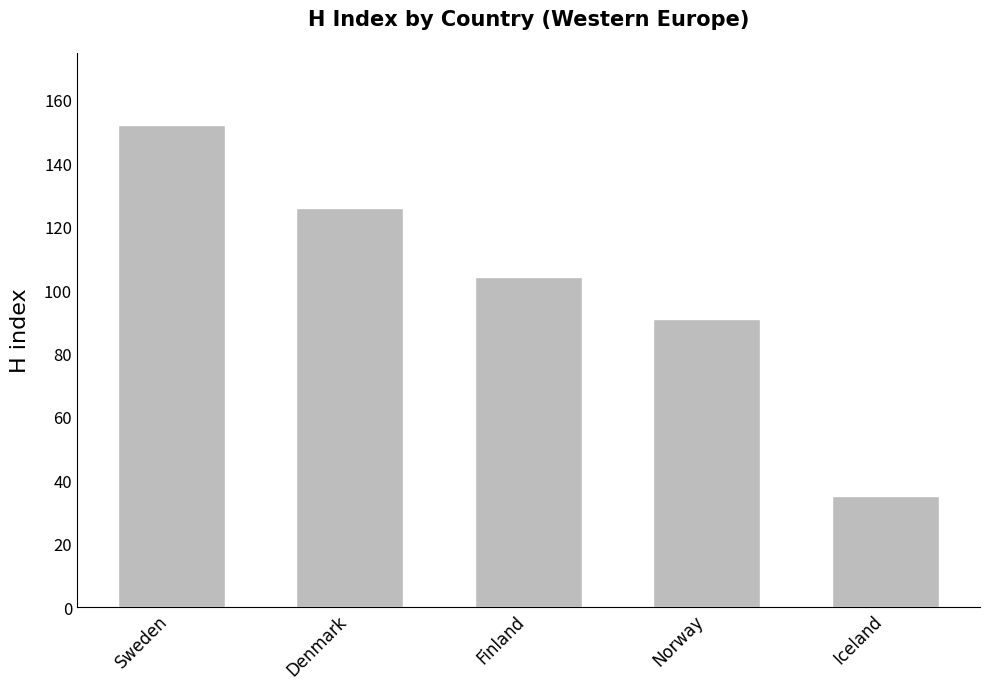

Which label corresponds to the largest value in the chart?

Sweden